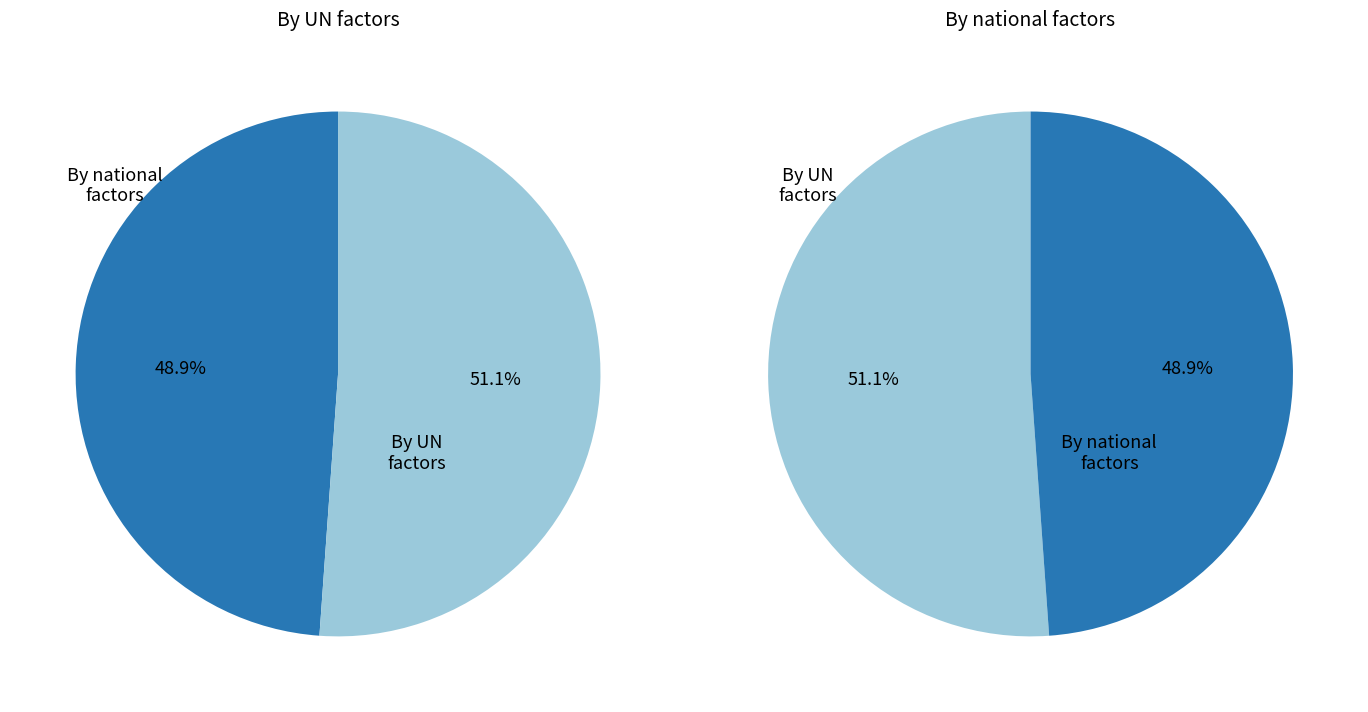

Rank the series by their maximum value, from highest to lowest.

By UN factors, By national factors